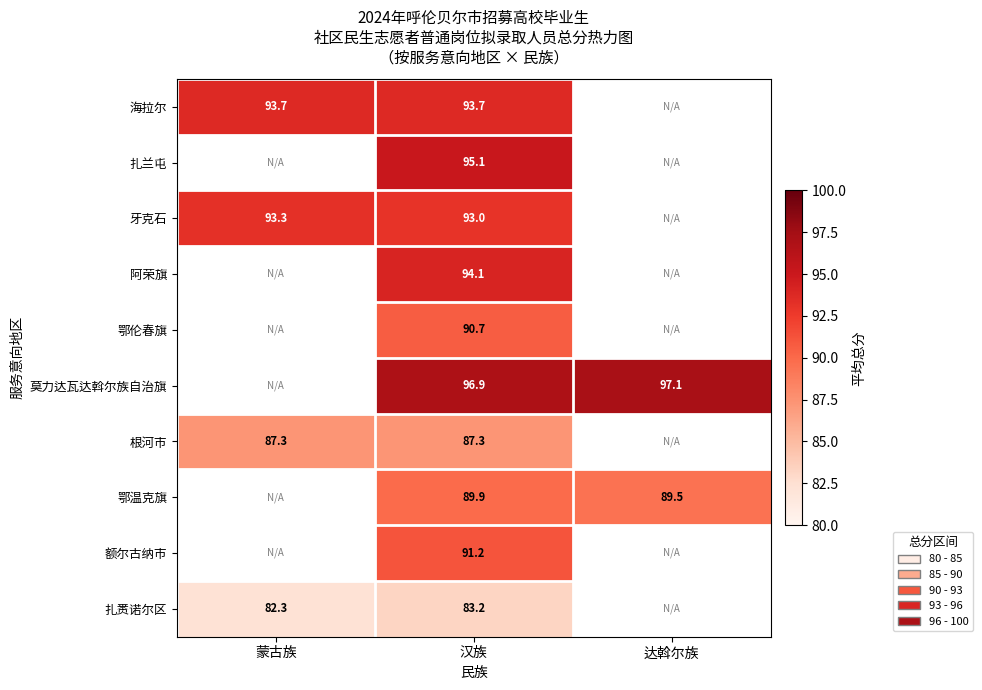

At 汉族, list the series in order from largest to smallest.

莫力达瓦达斡尔族自治旗, 扎兰屯, 阿荣旗, 海拉尔, 牙克石, 额尔古纳市, 鄂伦春旗, 鄂温克旗, 根河市, 扎赉诺尔区